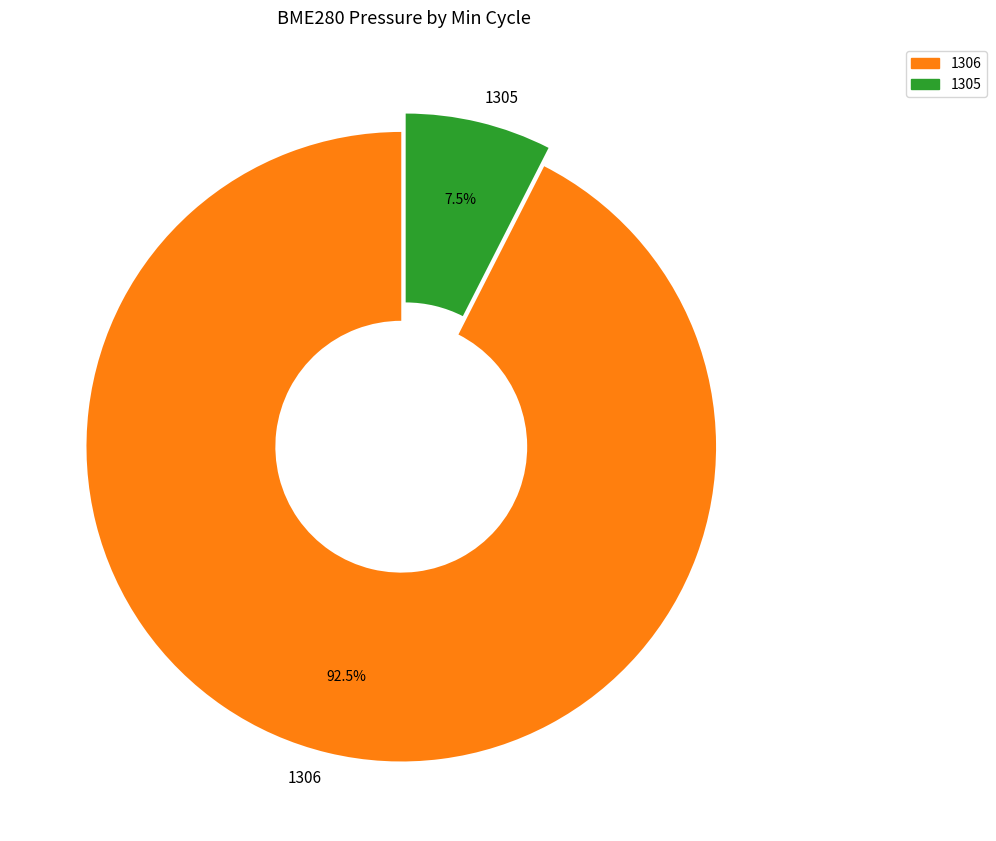

What portion of the pie excludes 1306?

7.5%